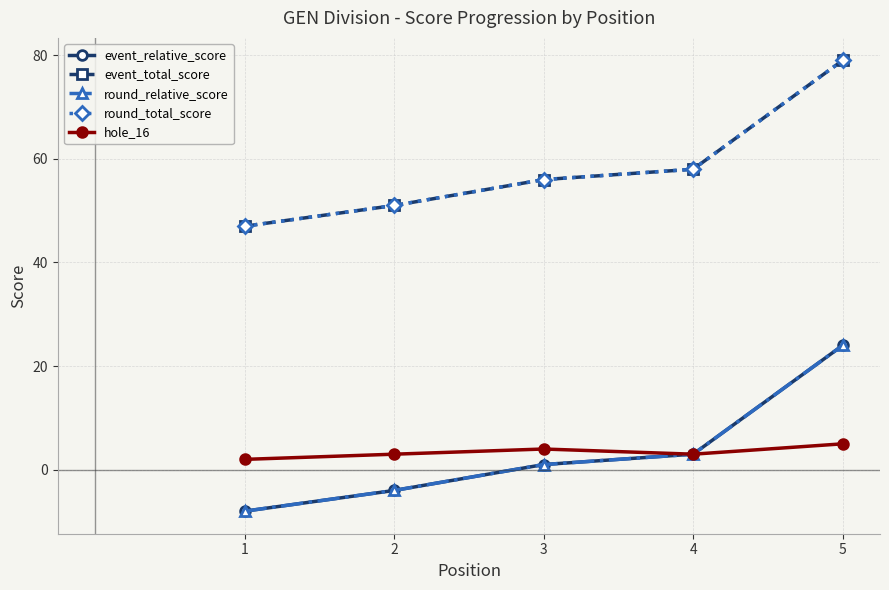

Count the number of data series in this chart.

5